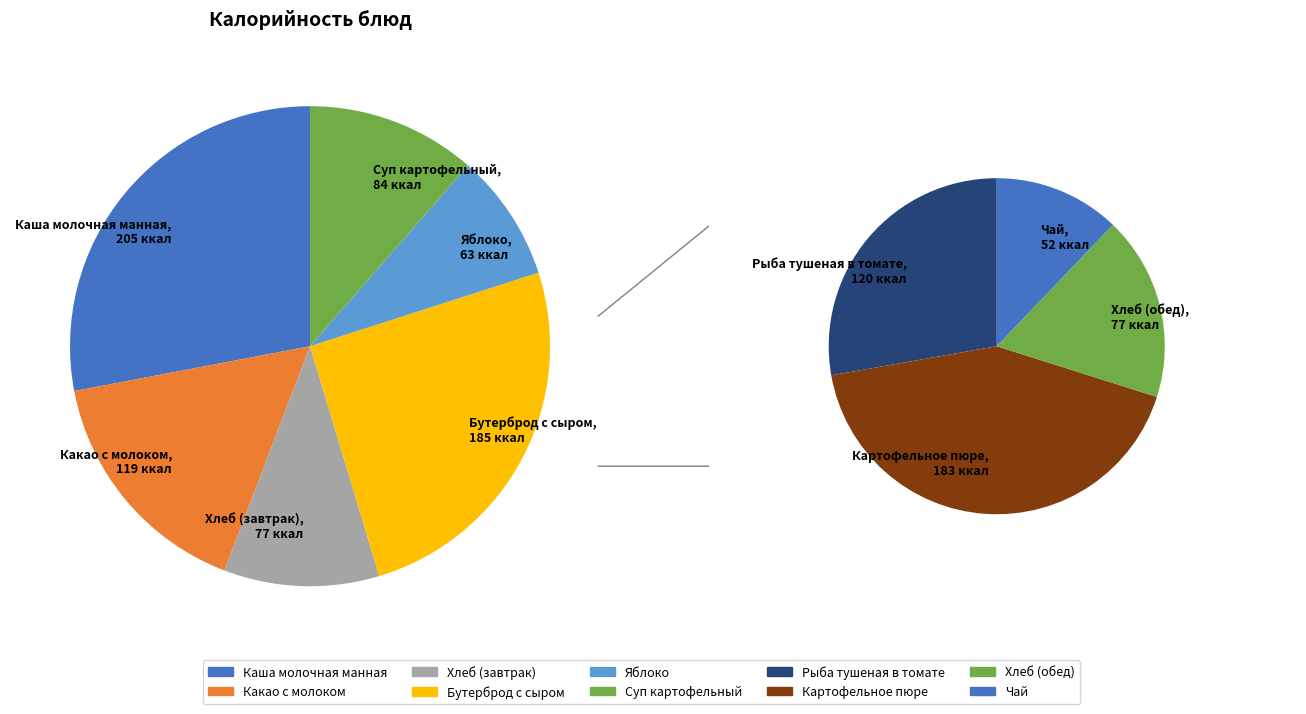

What is the total percentage of Яблоко and Суп картофельный?

12.6%